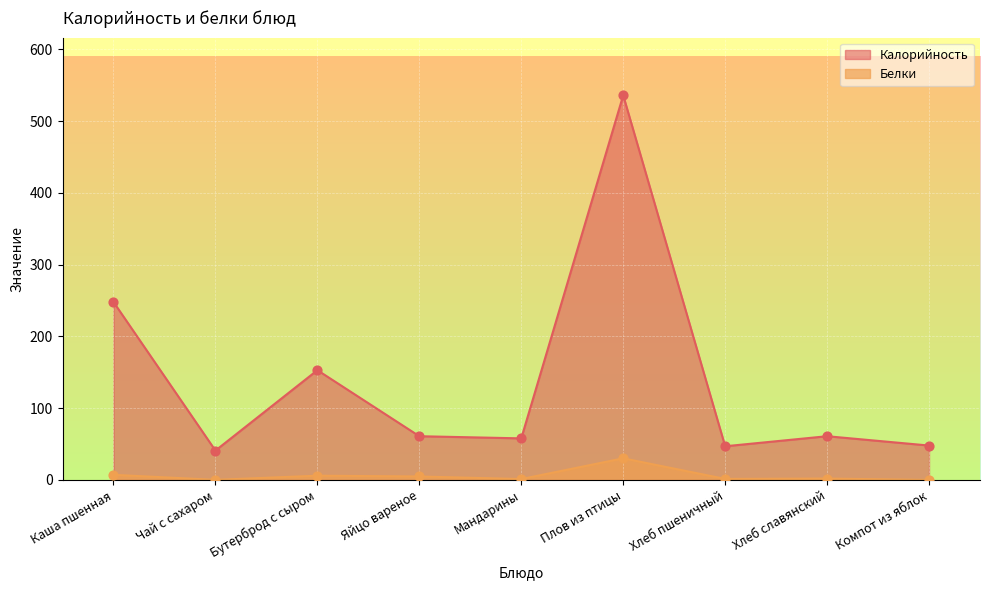

Which series has the largest total across all categories?

Калорийность